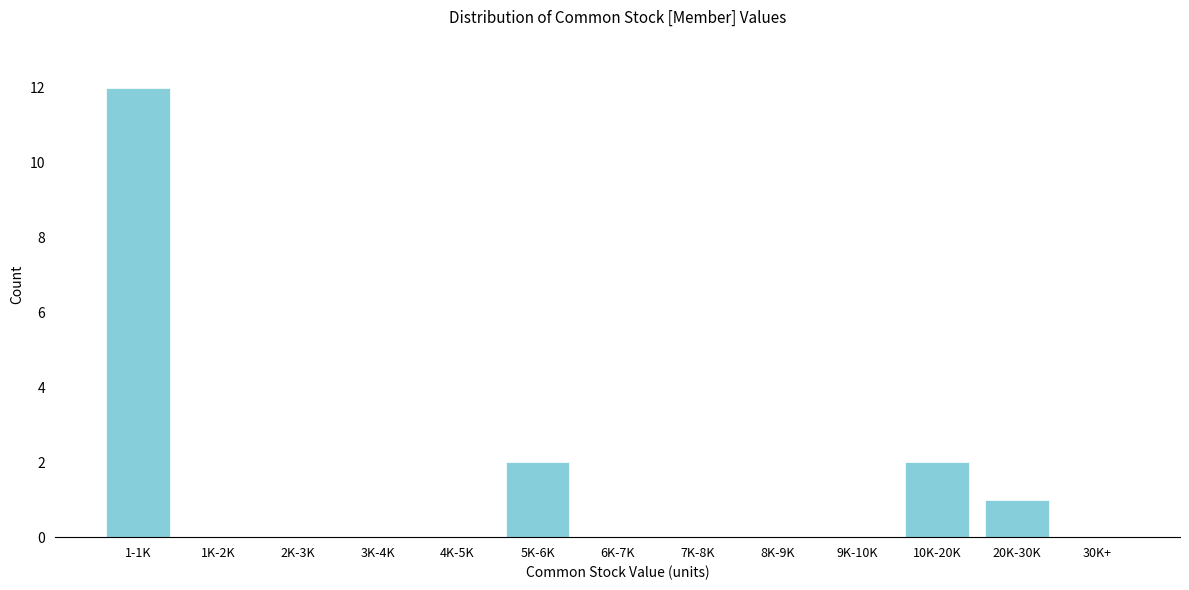

Reading left to right, extract all data points from this chart.

1-1K=12	1K-2K=0	2K-3K=0	3K-4K=0	4K-5K=0	5K-6K=2	6K-7K=0	7K-8K=0	8K-9K=0	9K-10K=0	10K-20K=2	20K-30K=1	30K+=0